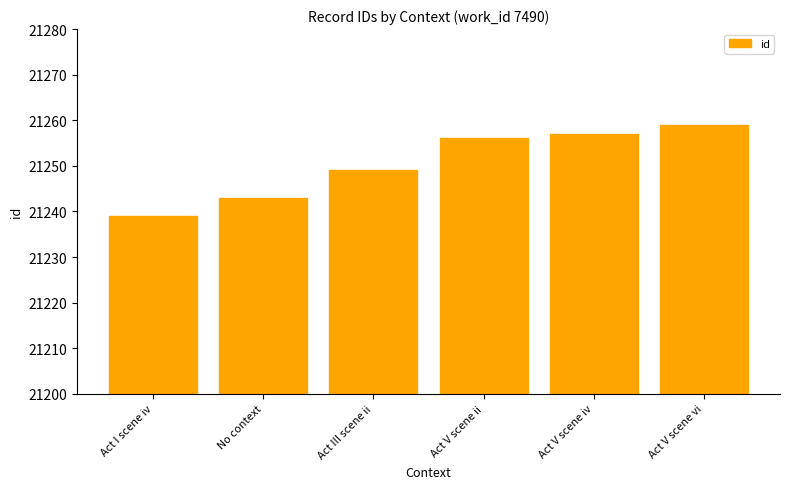

Reading right to left, list all the values displayed in this chart.

21259	21257	21256	21249	21243	21239